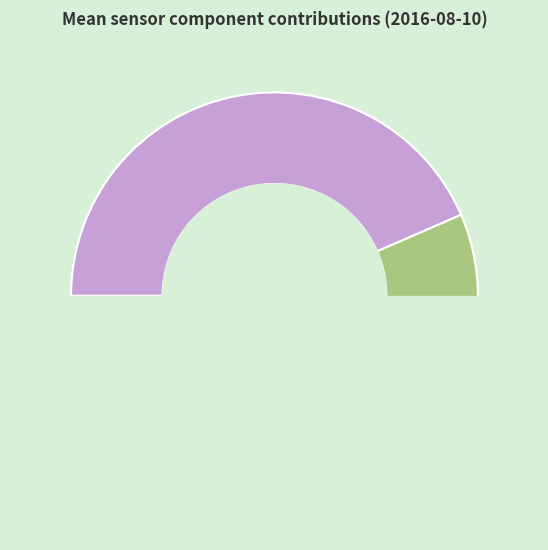

To the nearest percent, what portion does BbsG_S11 represent?

17%